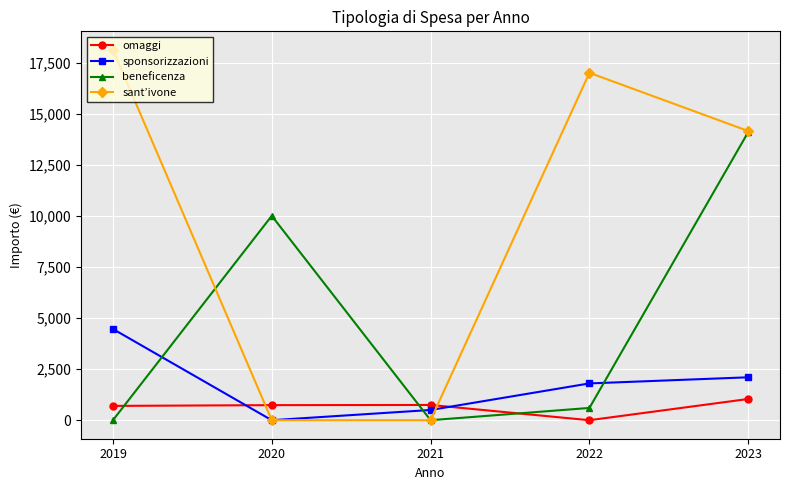

What is the value of the beneficenza point at the 2nd from the left?

10000.0